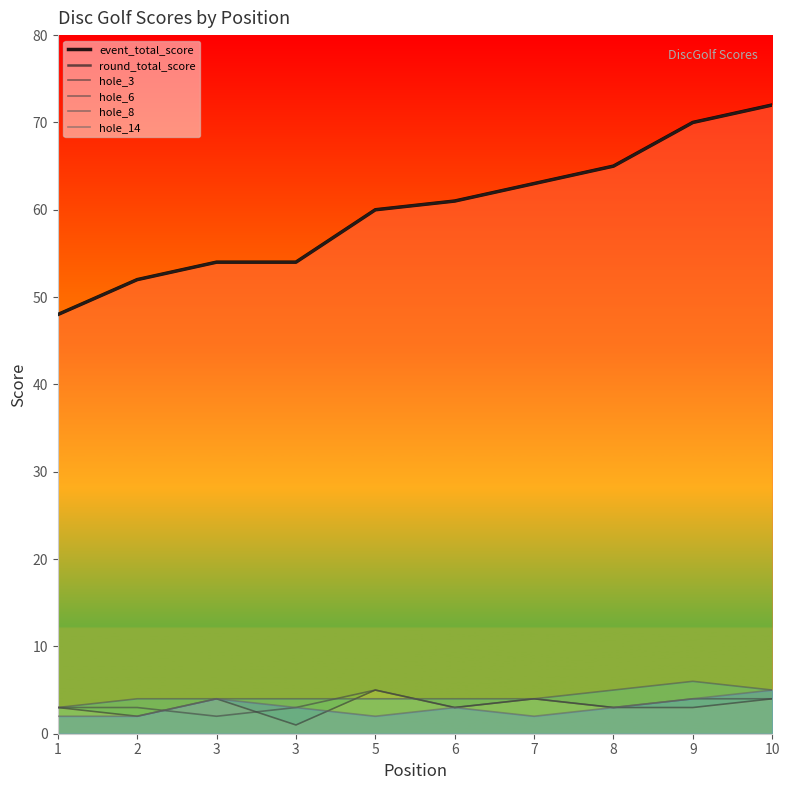

Which category has the lowest value in the hole_14 series?

1